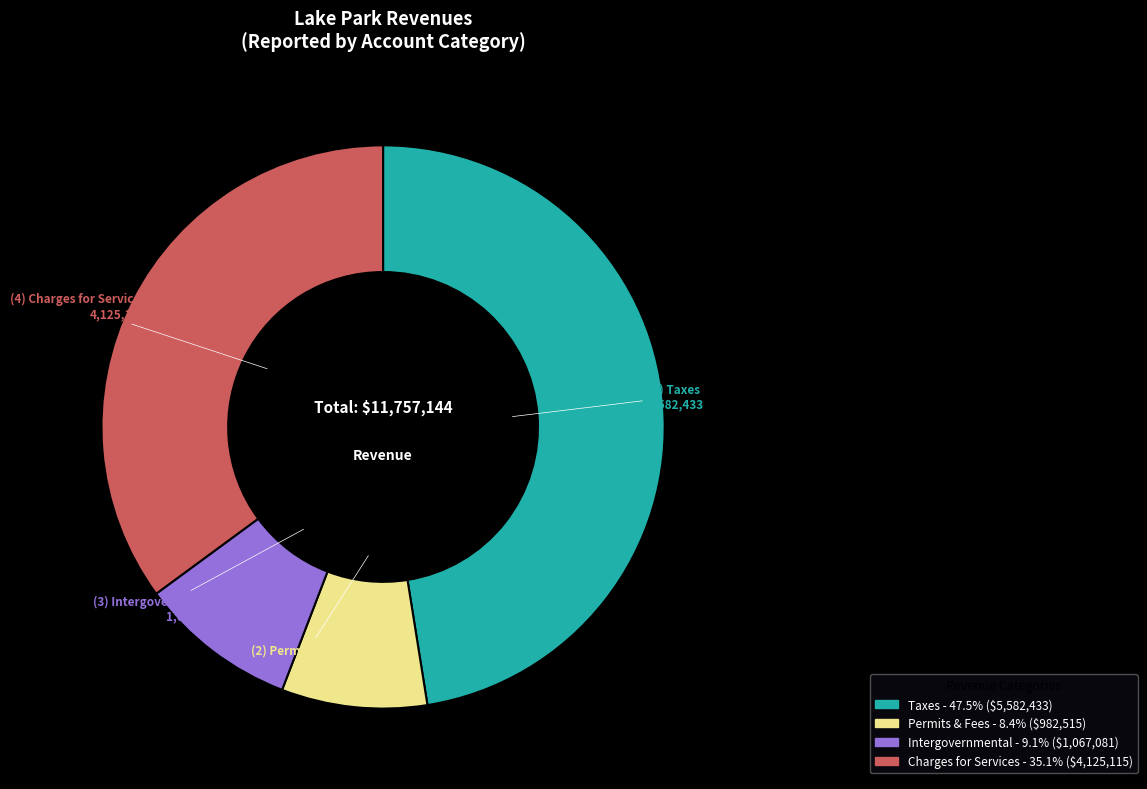

Does any single category account for the majority?

No